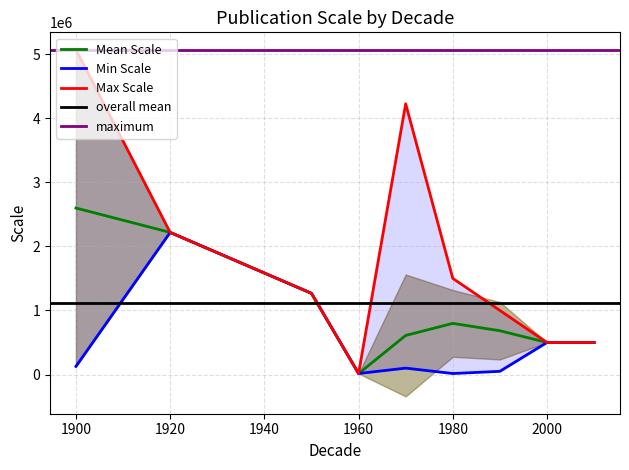

Does the chart display data point markers on the line(s)?

No